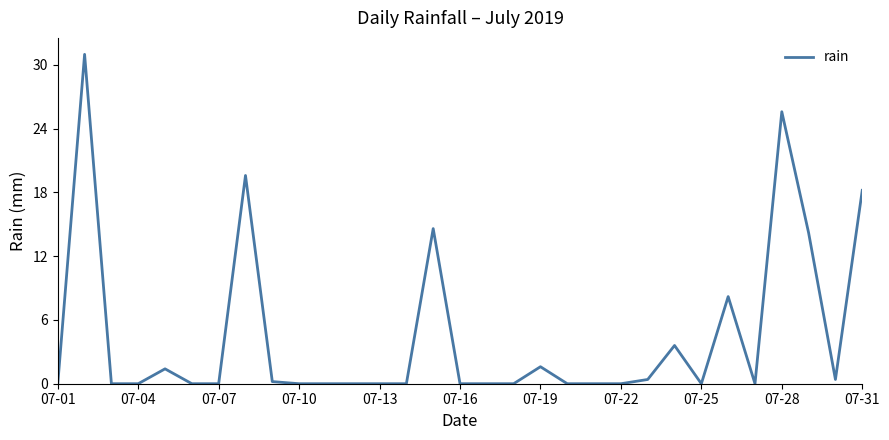

What is the greatest value displayed?

31.0